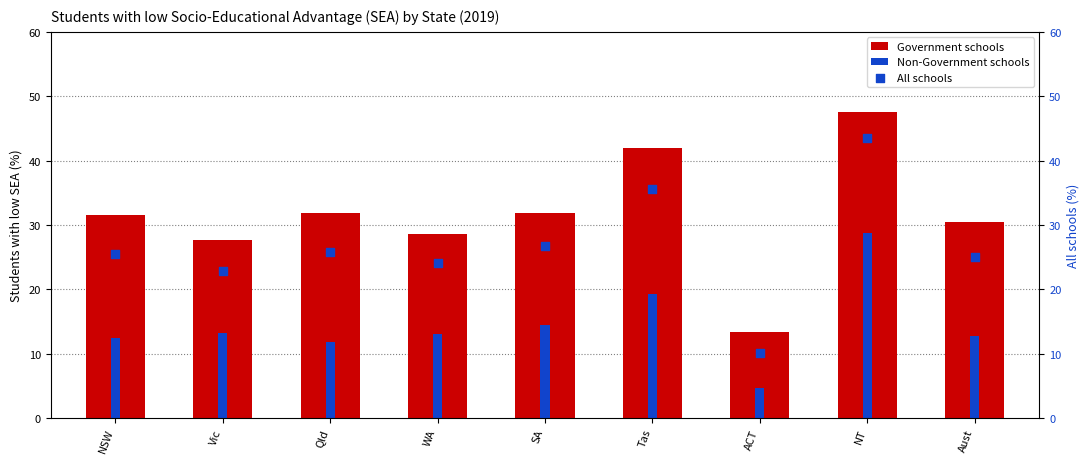

At how many categories does at least one series exceed 18?

8